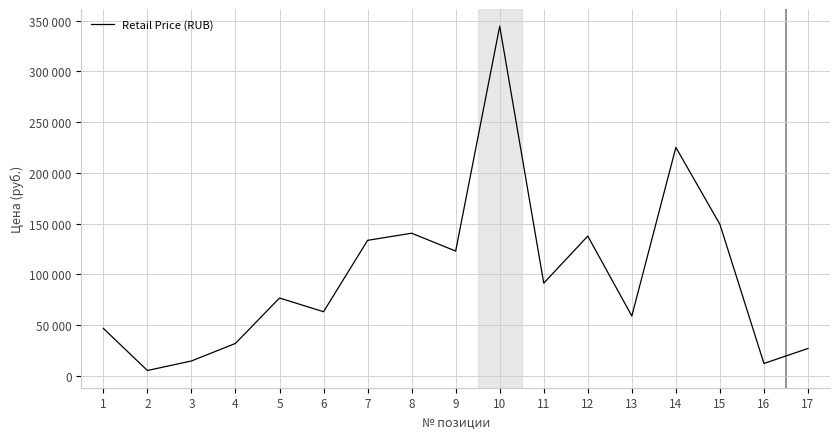

Does the chart have visible grid lines?

Yes